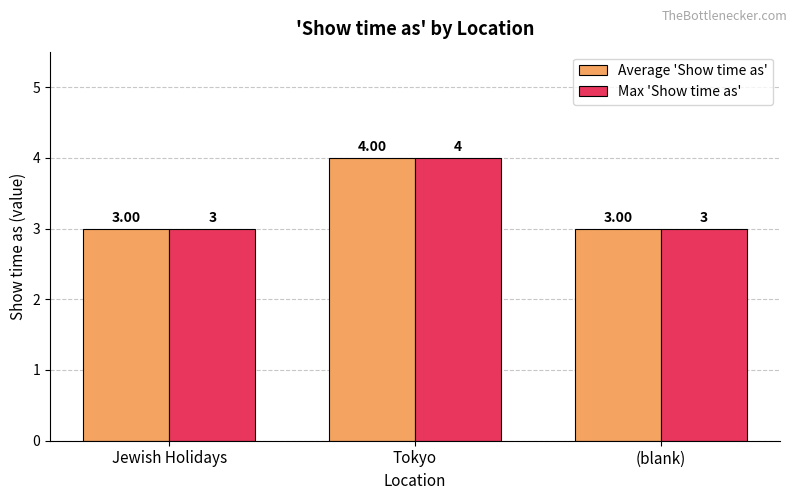

Reading left to right, what are all the values shown in this chart?

Average 'Show time as': 3	4	3
Max 'Show time as': 3	4	3